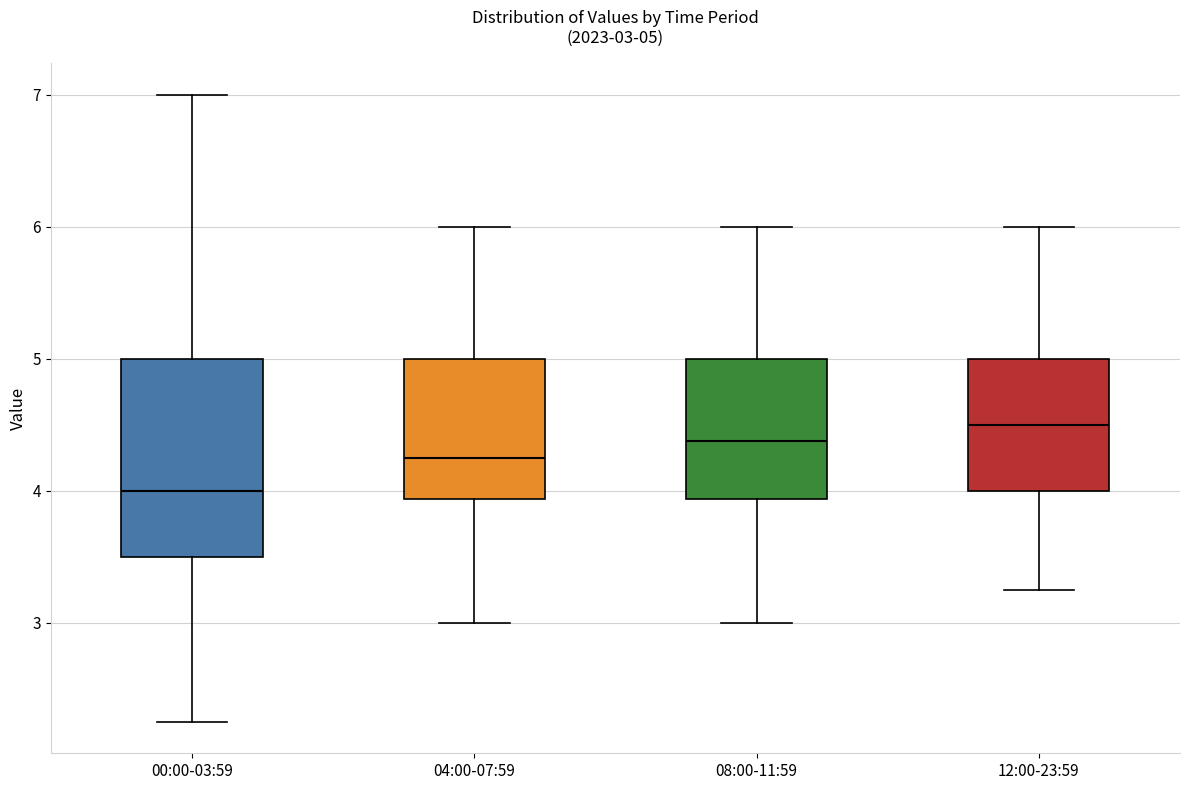

Which box has the highest median line?

12:00-23:59